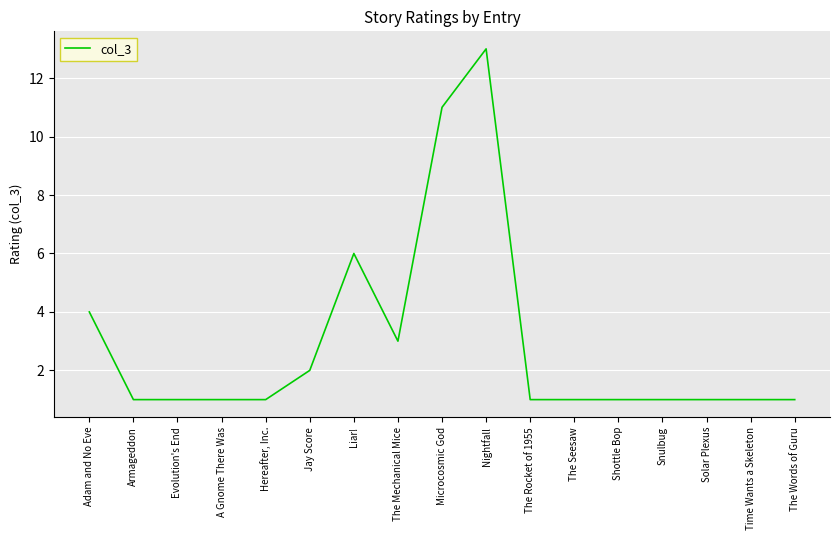

Which label corresponds to the largest value in the chart?

Nightfall